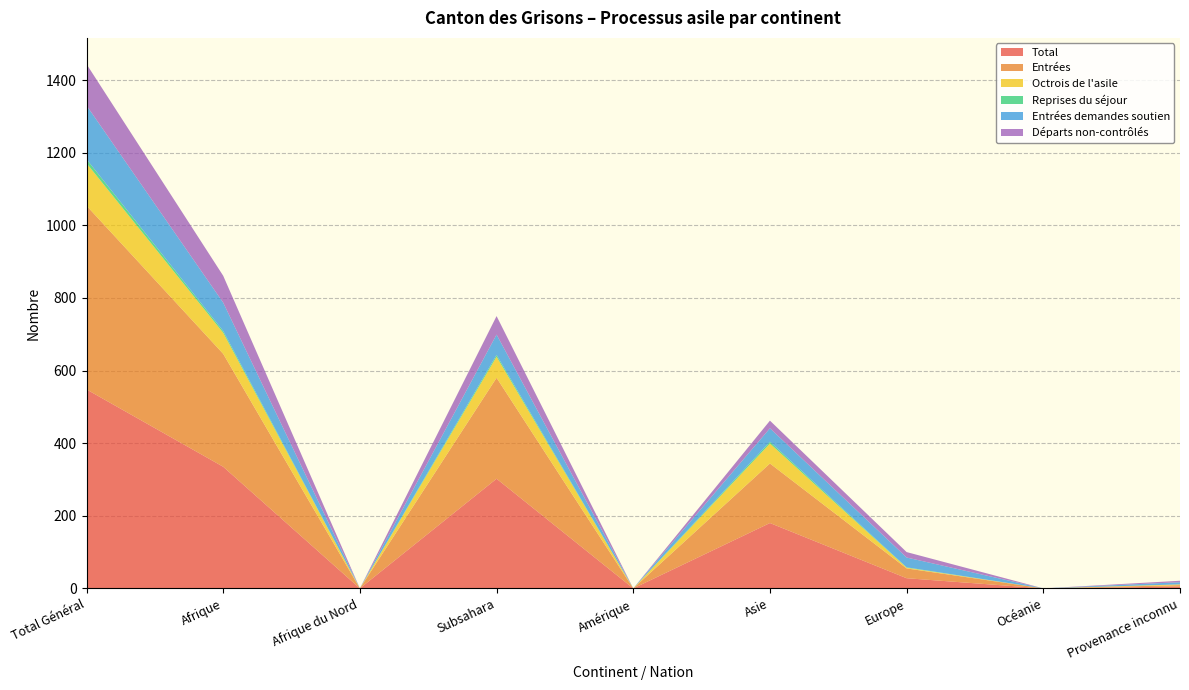

Reading left to right, list all the values displayed in this chart.

Total: Total Général=548	Afrique=335	Afrique du Nord=0	Subsahara=302	Amérique=0	Asie=180	Europe=28	Océanie=0	Provenance inconnu=5
Entrées: Total Général=506	Afrique=311	Afrique du Nord=0	Subsahara=278	Amérique=0	Asie=164	Europe=27	Océanie=0	Provenance inconnu=4
Octrois de l'asile: Total Général=117	Afrique=58	Afrique du Nord=0	Subsahara=58	Amérique=0	Asie=55	Europe=2	Océanie=0	Provenance inconnu=2
Reprises du séjour: Total Général=11	Afrique=5	Afrique du Nord=0	Subsahara=5	Amérique=0	Asie=5	Europe=1	Océanie=0	Provenance inconnu=0
Entrées demandes soutien: Total Général=148	Afrique=78	Afrique du Nord=0	Subsahara=56	Amérique=0	Asie=37	Europe=27	Océanie=0	Provenance inconnu=6
Départs non-contrôlés: Total Général=114	Afrique=74	Afrique du Nord=0	Subsahara=51	Amérique=0	Asie=21	Europe=15	Océanie=0	Provenance inconnu=4